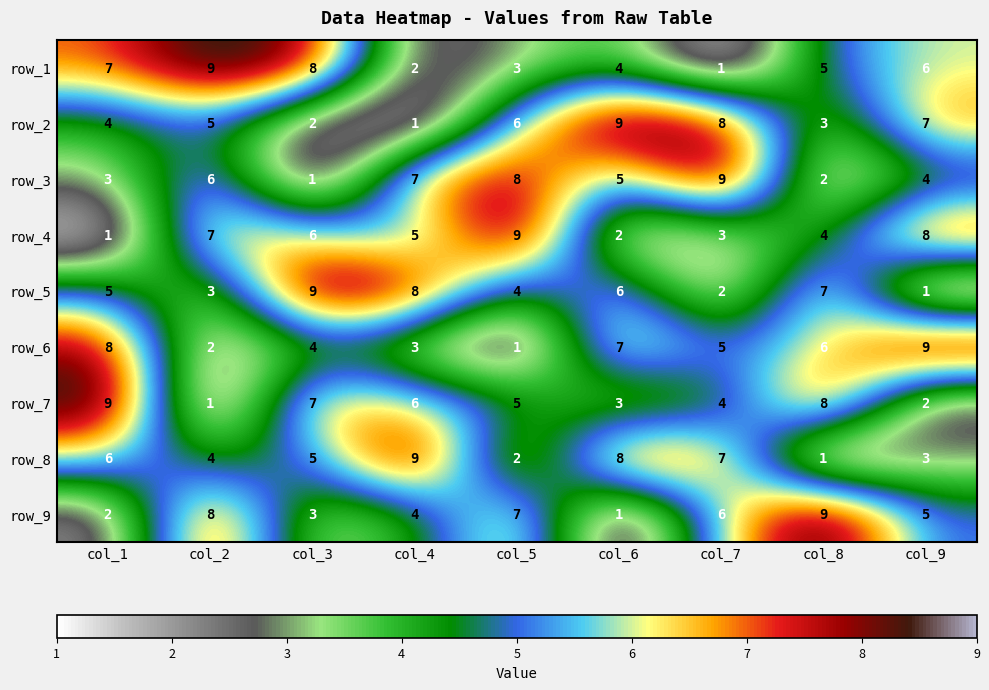

Rank the series at col_8 from highest to lowest value.

row_9, row_7, row_5, row_6, row_1, row_4, row_2, row_3, row_8